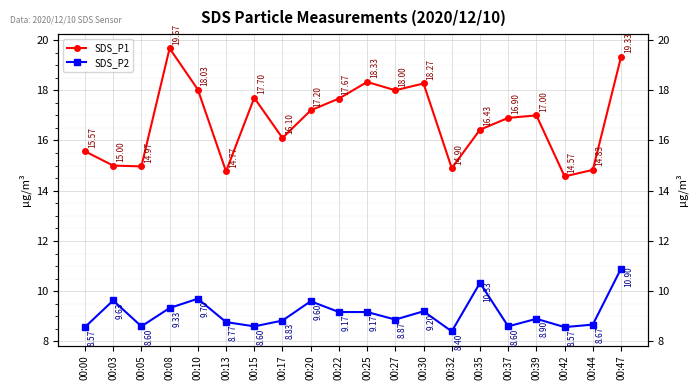

Reading right to left, extract all data points from this chart.

SDS_P1: 19.3	14.8	14.6	17.0	16.9	16.4	14.9	18.3	18.0	18.3	17.7	17.2	16.1	17.7	14.8	18.0	19.7	15.0	15.0	15.6
SDS_P2: 10.9	8.7	8.6	8.9	8.6	10.3	8.4	9.2	8.9	9.2	9.2	9.6	8.8	8.6	8.8	9.7	9.3	8.6	9.6	8.6